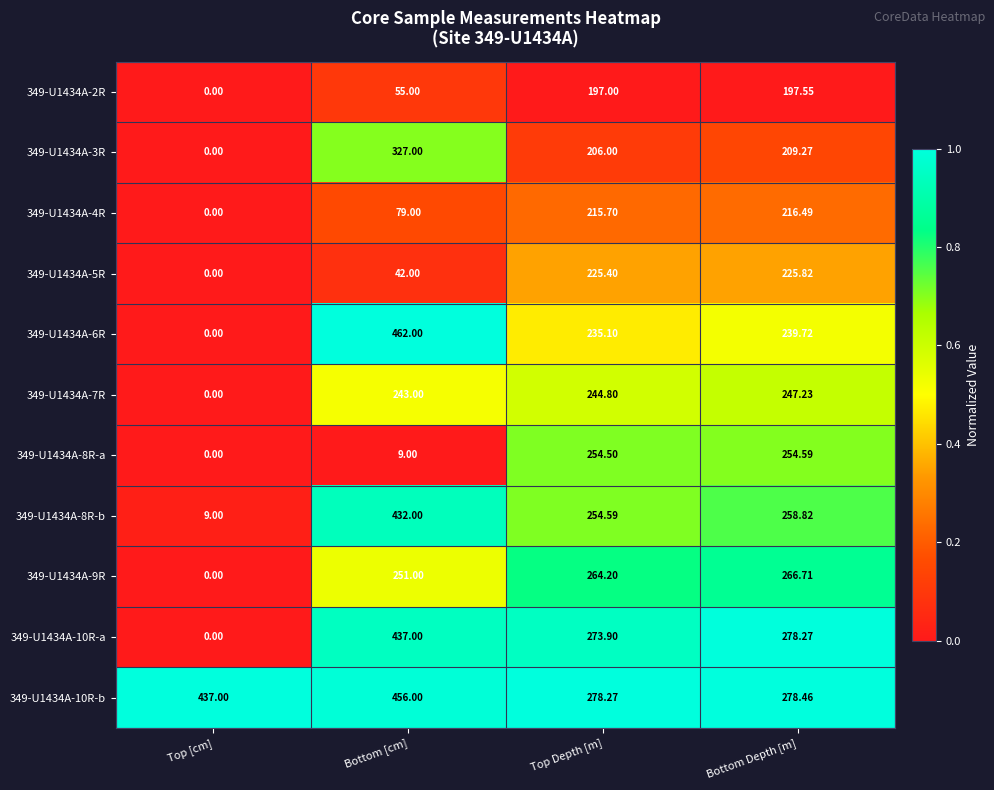

At which label is 349-U1434A-4R closest to 108?

Bottom [cm]